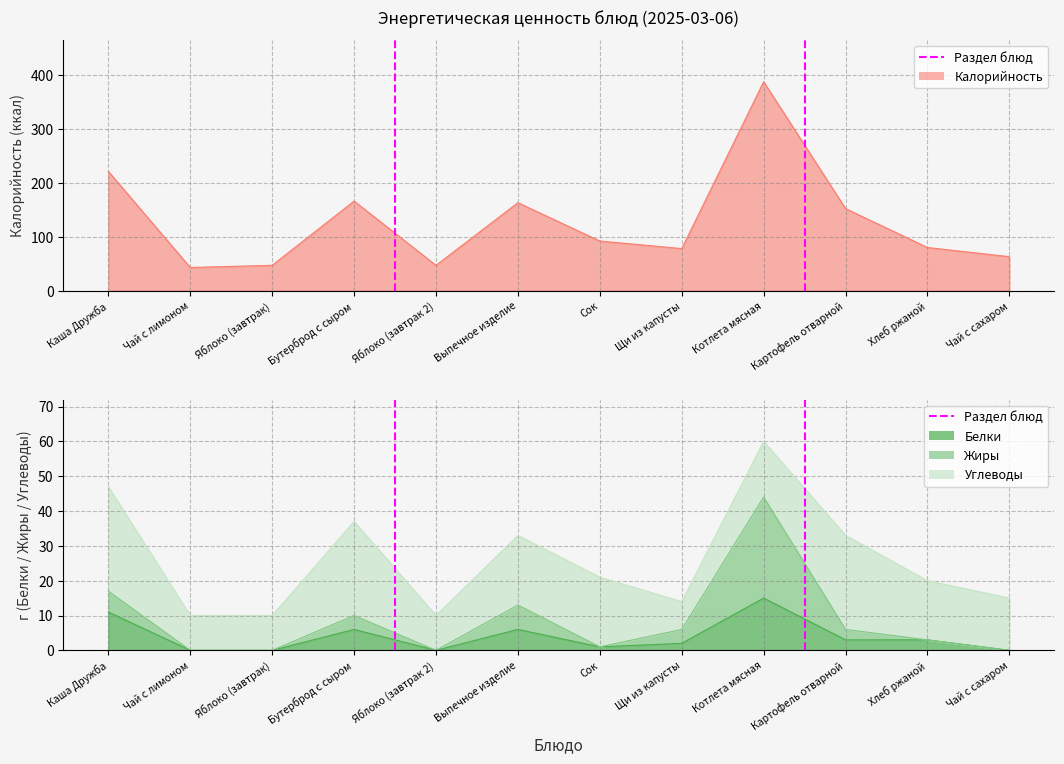

What is the difference between the Жиры values at Хлеб ржаной and Яблоко (завтрак 2)?

3